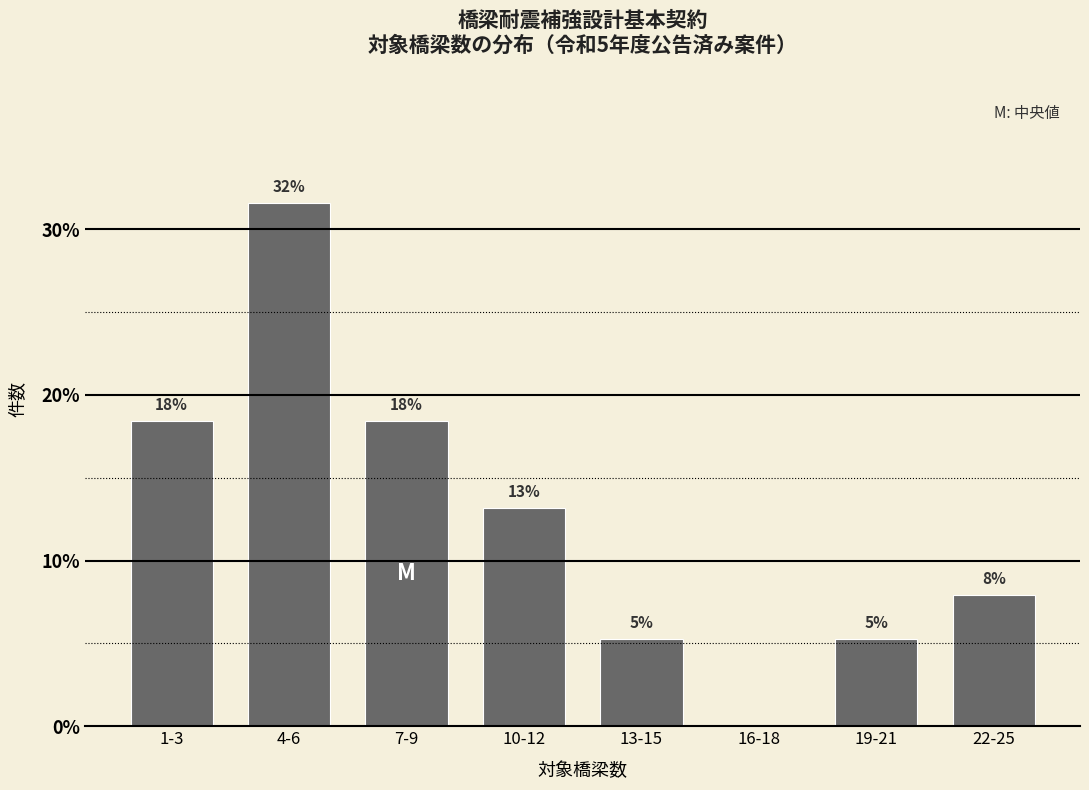

Are the bars horizontal?

No